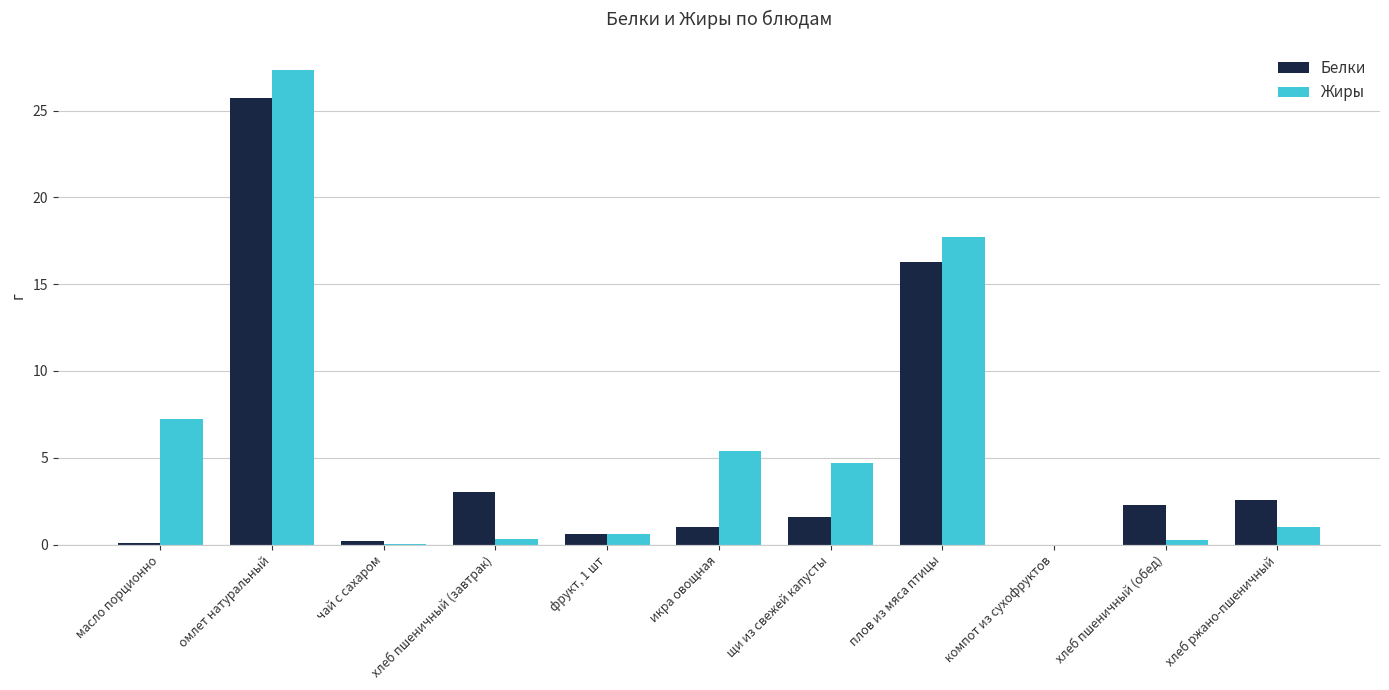

Which series has the largest total across all categories?

Жиры